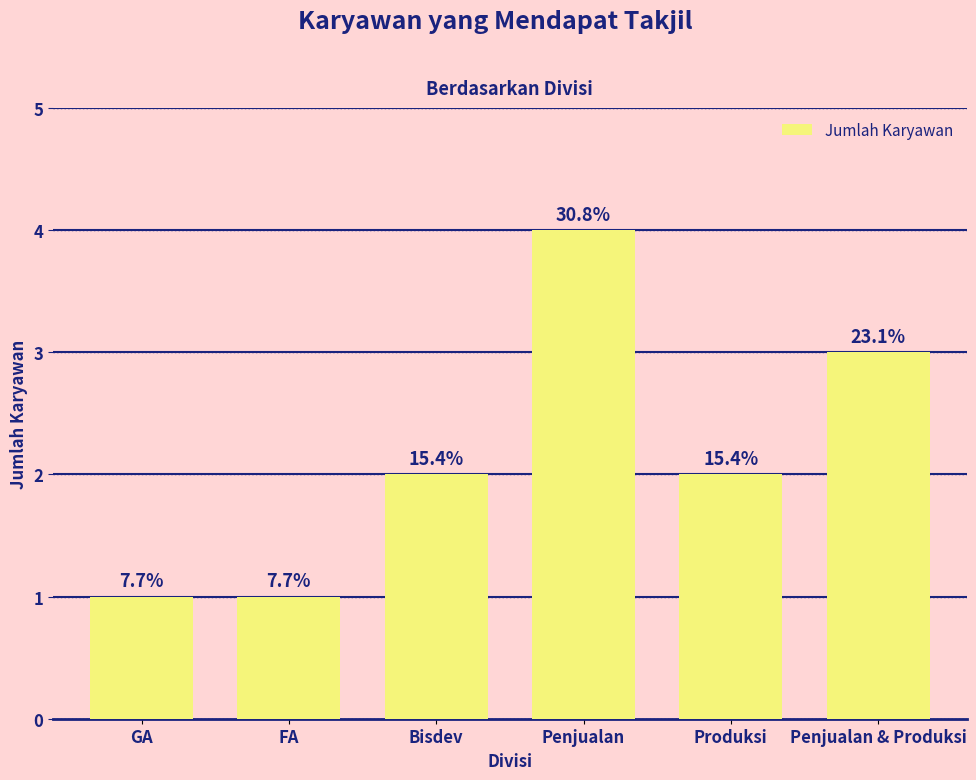

How many bars are there in total?

6